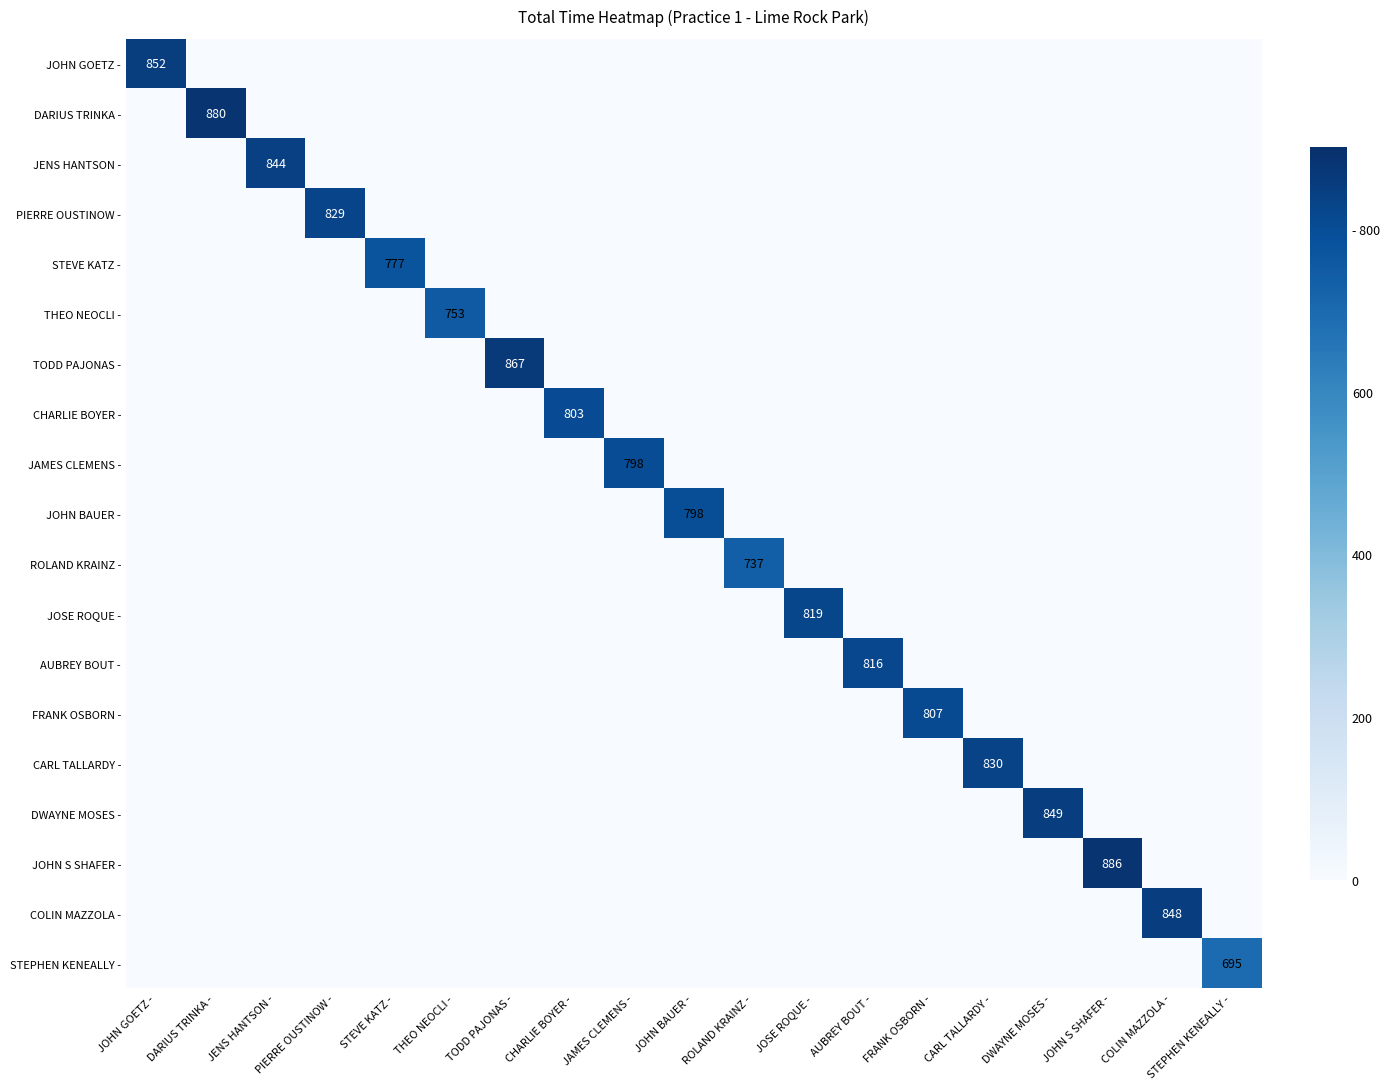

The value of STEVE KATZ - at STEVE KATZ - is 351. True or false?

False